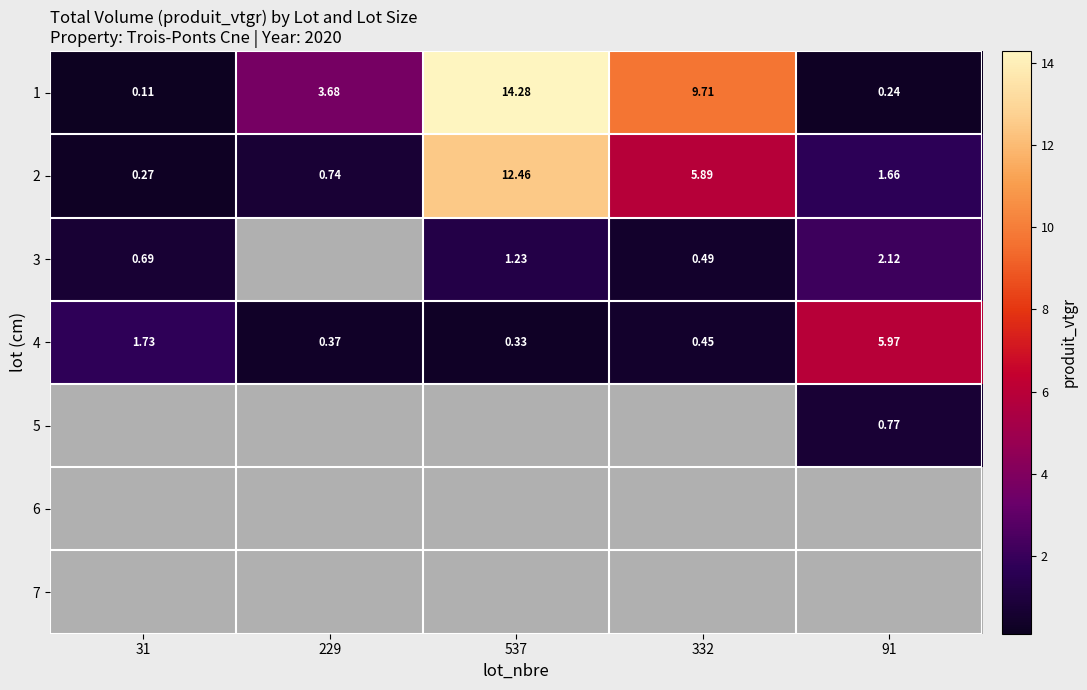

Between 332 and 537, which is larger?

537